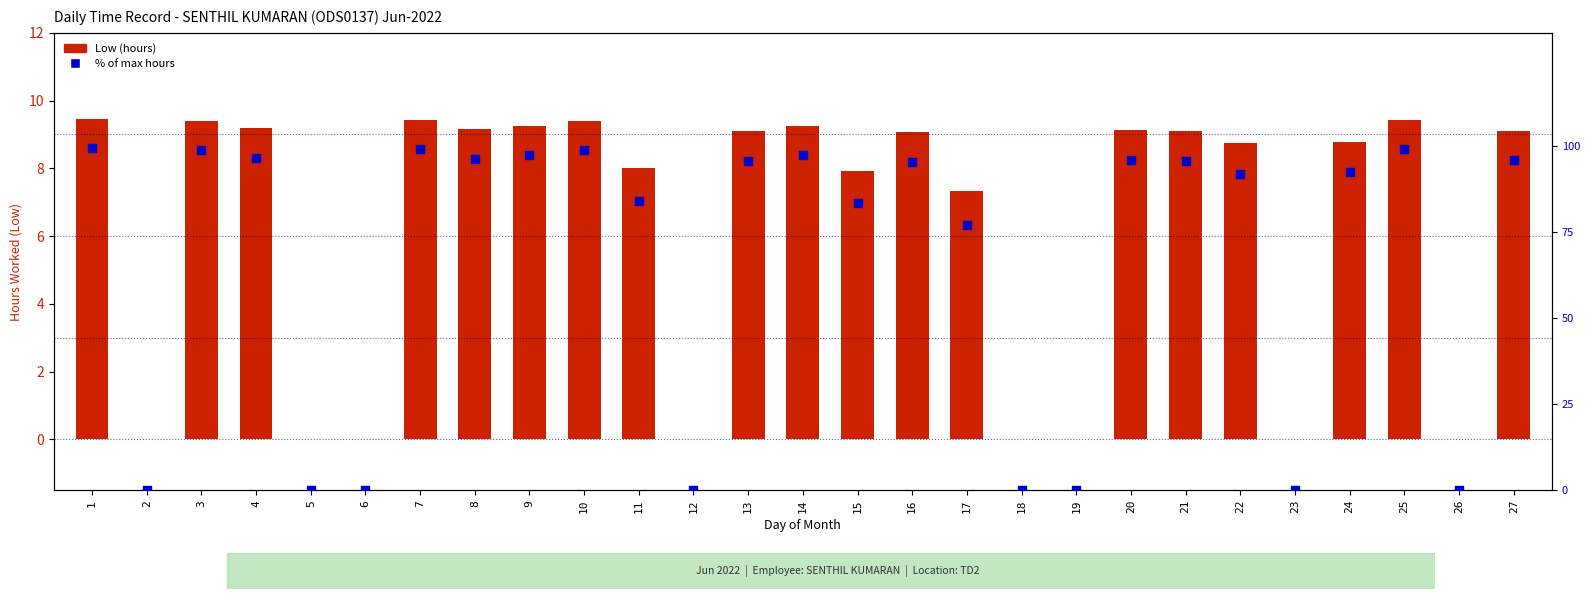

At which category is the sum across all series the highest?

1